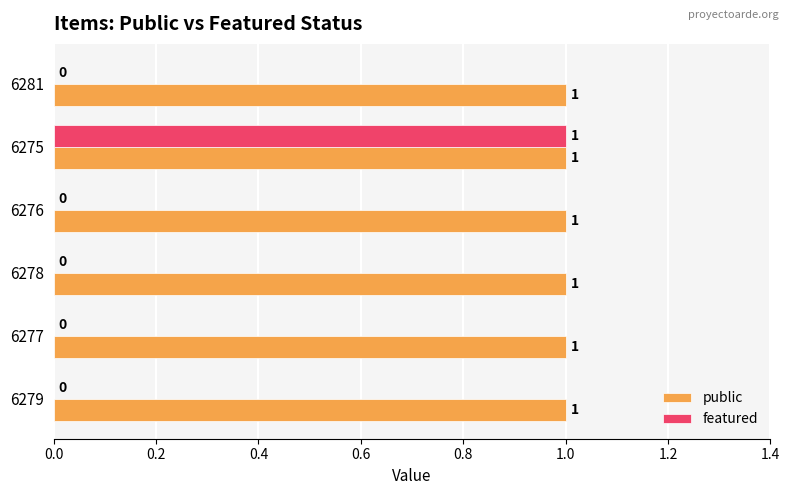

True or false: public has a value of 1 at 6277.

True